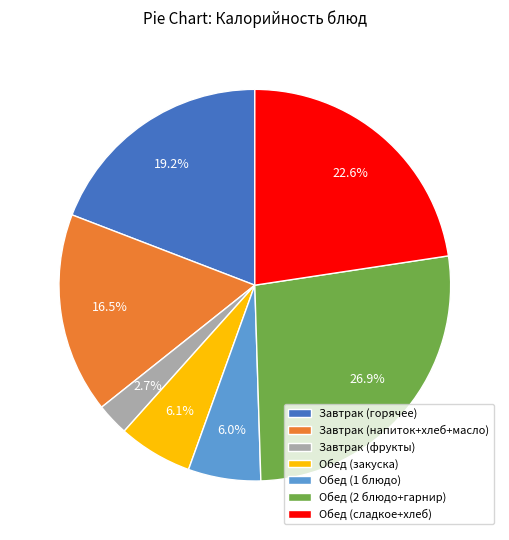

Combined, do Обед (1 блюдо) and Обед (2 блюдо+гарнир) account for over 50%?

No